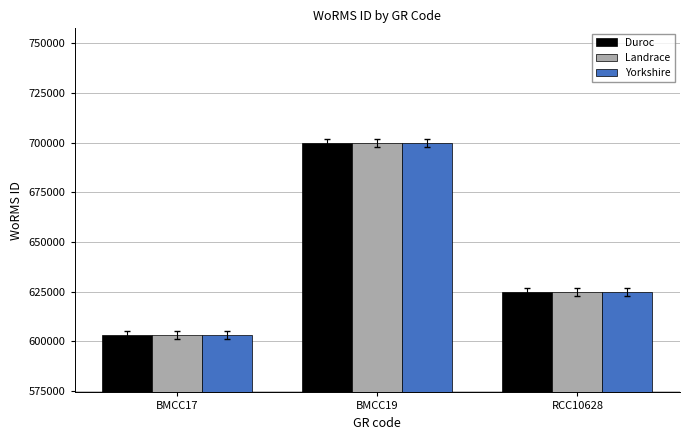

List the labels in order of Yorkshire value, largest first.

BMCC19, RCC10628, BMCC17